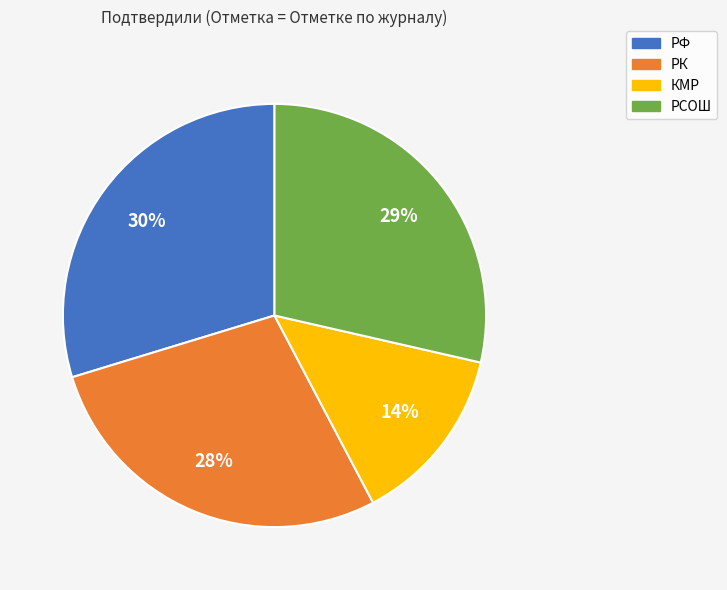

Is there any slice that represents more than half of the pie?

No